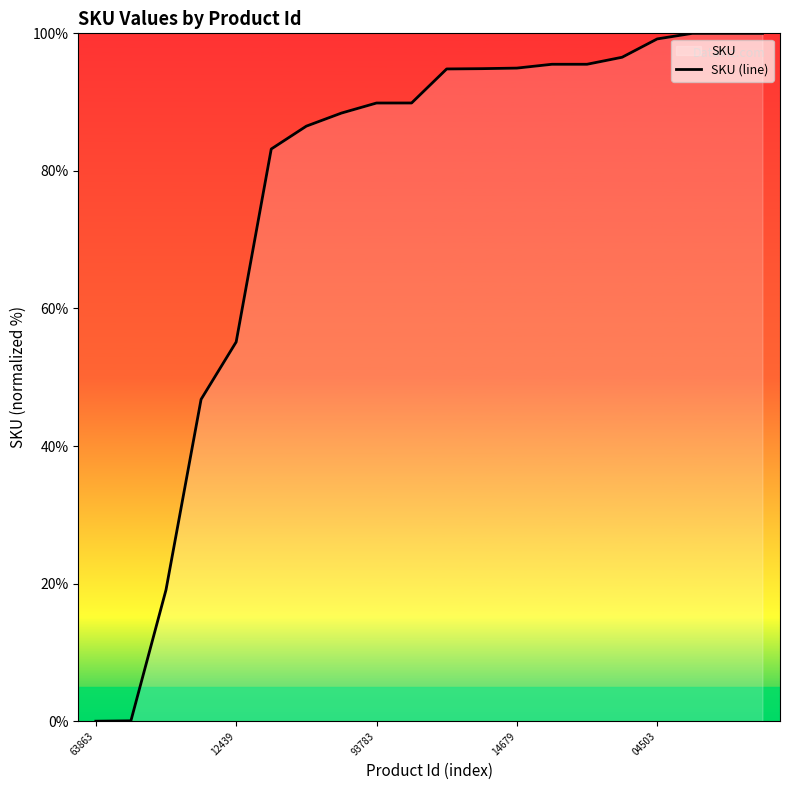

How many lines are shown in the chart?

1